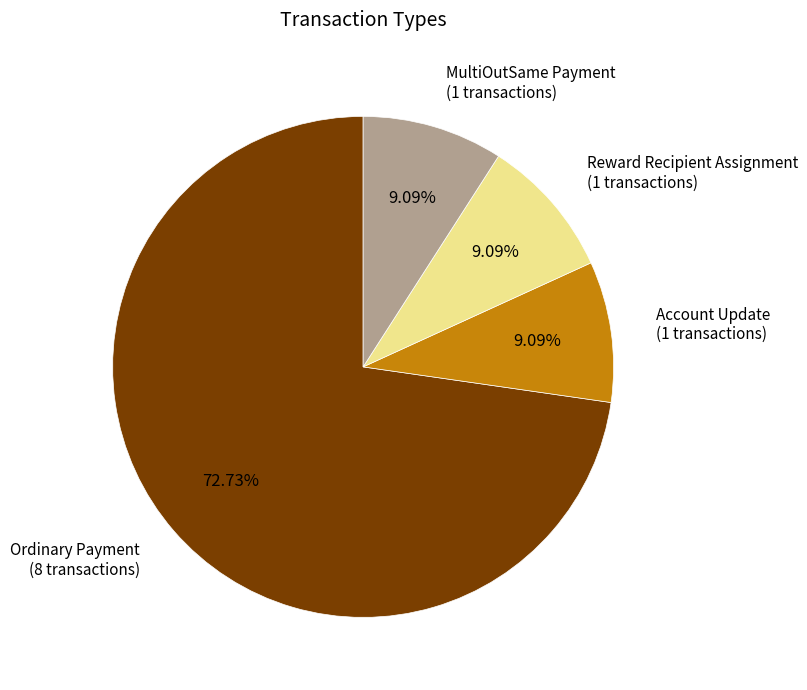

Does any single category account for the majority?

Yes